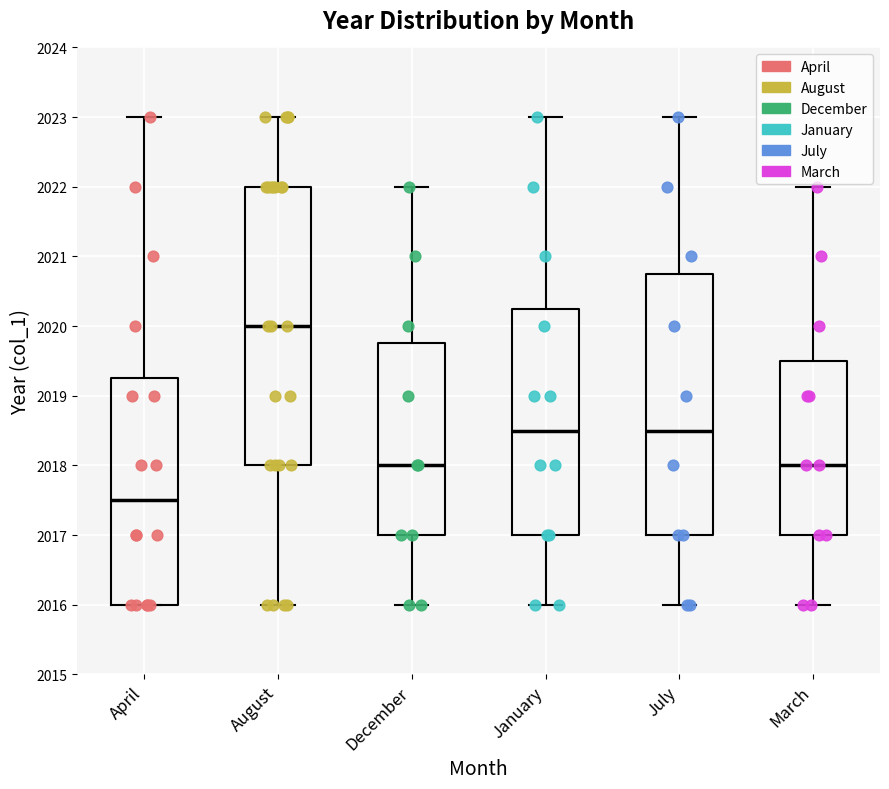

Reading left to right, read every box against the y-axis: the position of its median line, the range the box covers, and the ends of its whiskers. The values are not printed on the chart, so give them approximately, as read against the axis.

April: median 2017.5, box 2016.0 to 2019.3, whiskers 2016.0 to 2023.0
August: median 2020.0, box 2018.0 to 2022.0, whiskers 2016.0 to 2023.0
December: median 2018.0, box 2017.0 to 2019.8, whiskers 2016.0 to 2022.0
January: median 2018.5, box 2017.0 to 2020.3, whiskers 2016.0 to 2023.0
July: median 2018.5, box 2017.0 to 2020.8, whiskers 2016.0 to 2023.0
March: median 2018.0, box 2017.0 to 2019.5, whiskers 2016.0 to 2022.0